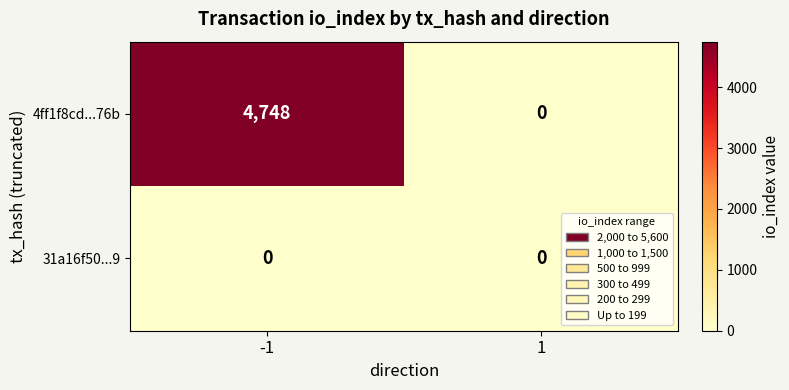

Which series has the largest range (max minus min)?

4ff1f8cd...76b